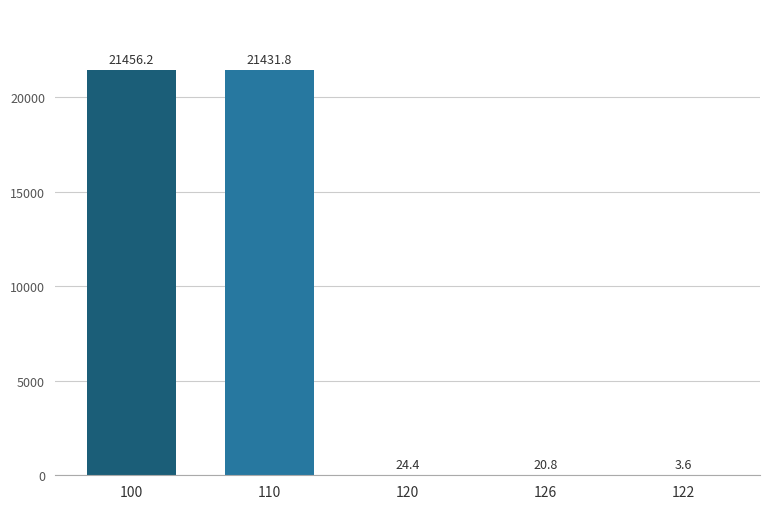

Between 120 and 100, which is larger?

100